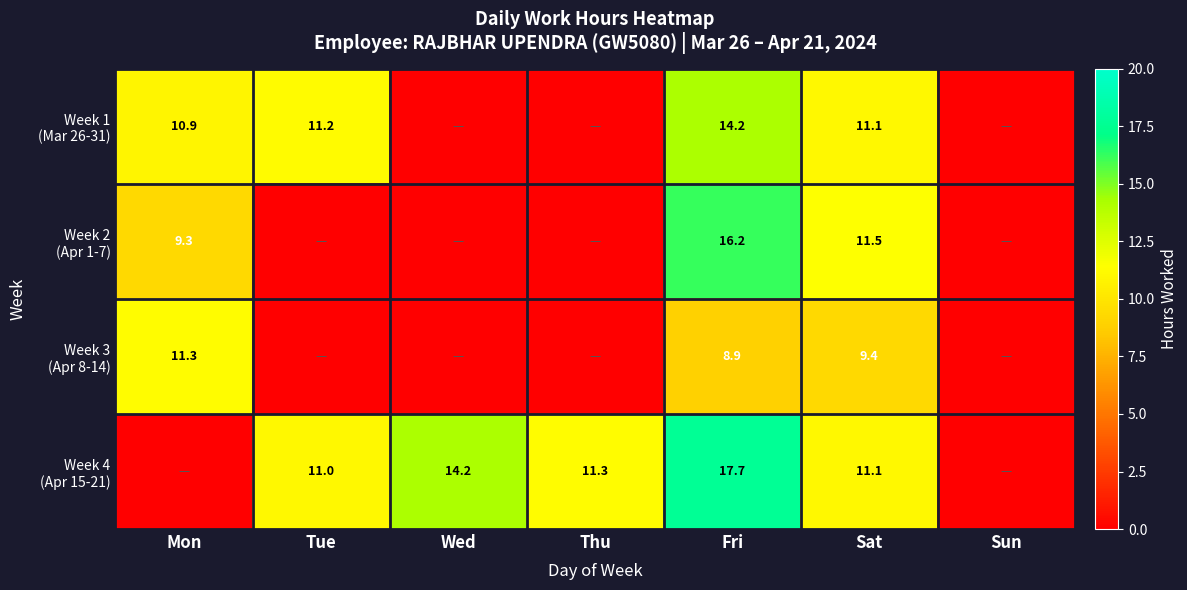

What is the average value of the Week 1 (Mar 26-31) series?

6.8